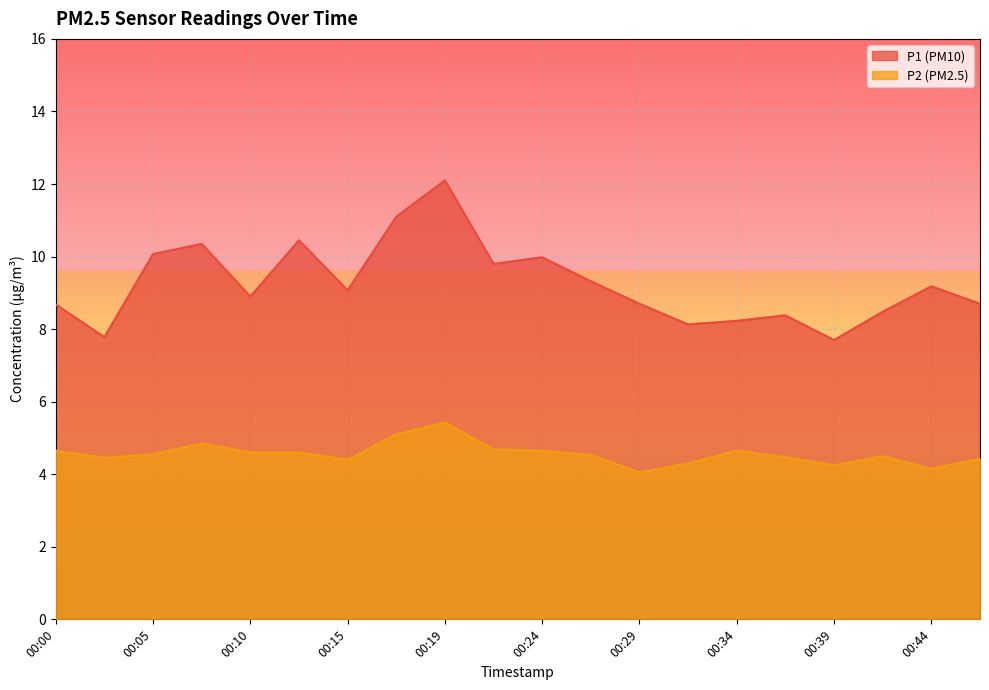

What is the sum of all P1 values?

185.1